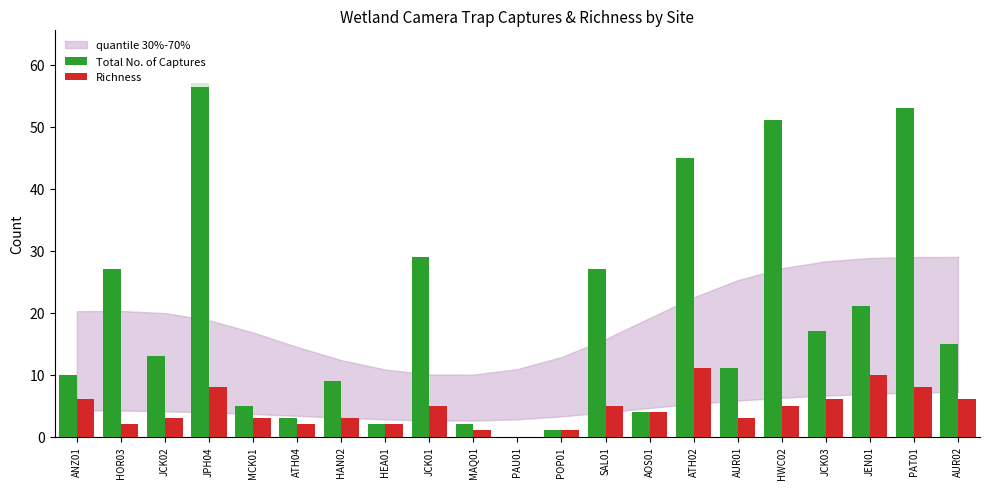

What is the highest value of the Total No. of Captures series?

57